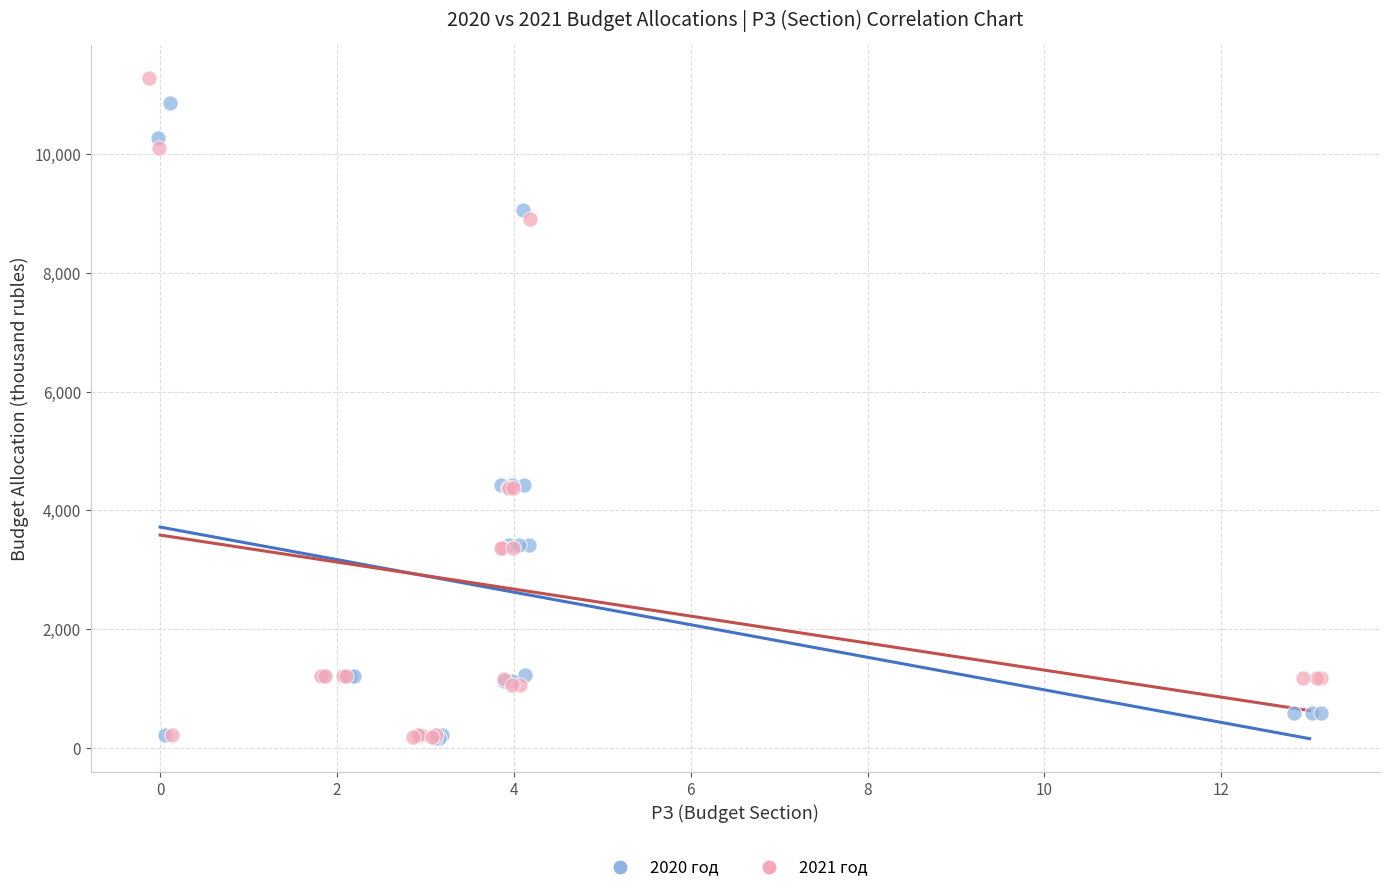

What are all the series names shown in the legend?

2020 год, 2021 год